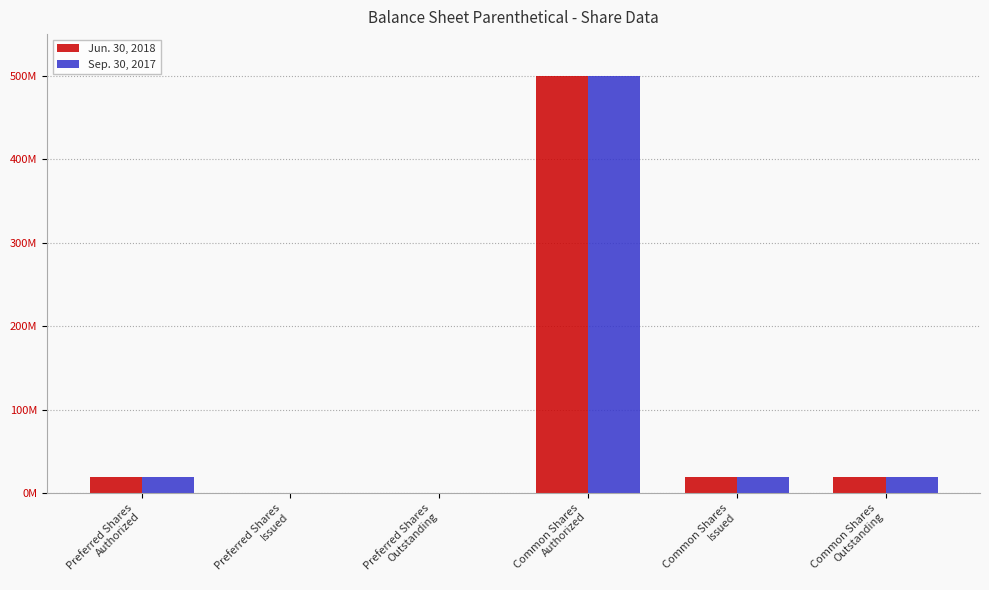

What are all the series names shown in the legend?

Jun. 30, 2018, Sep. 30, 2017